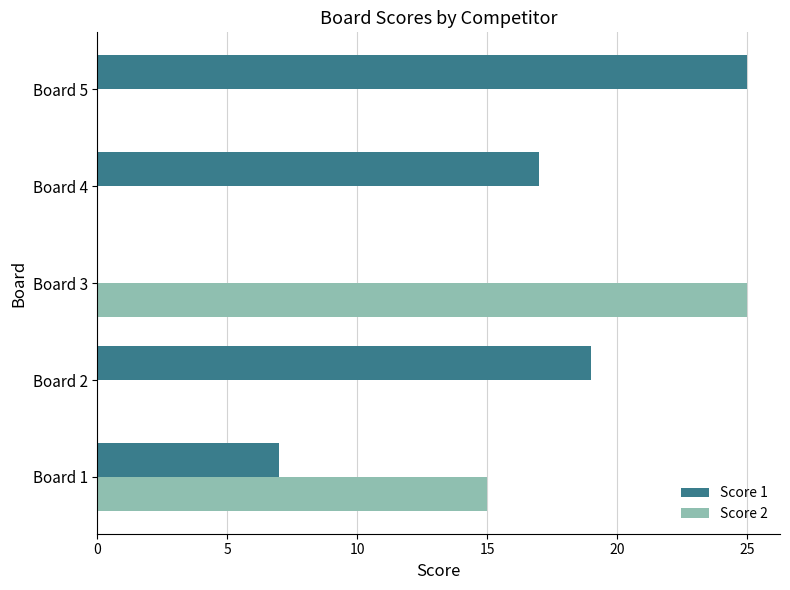

Where is Score 2 nearest to the value 12?

Board 1